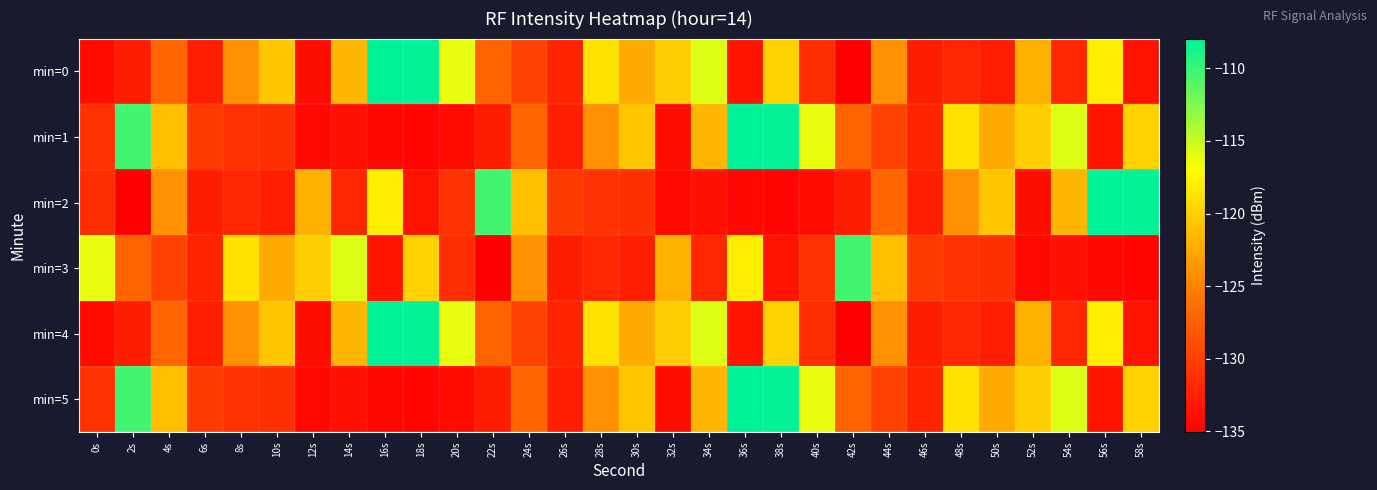

Reading left to right, what are all the values shown in this chart?

min=0: 0s=-134.1	2s=-132.7	4s=-127.1	6s=-132.5	8s=-124.0	10s=-120.6	12s=-134.0	14s=-121.7	16s=-107.9	18s=-108.1	20s=-116.2	22s=-127.2	24s=-129.8	26s=-132.3	28s=-118.8	30s=-122.4	32s=-120.2	34s=-115.8	36s=-133.4	38s=-119.9	40s=-131.4	42s=-135.1	44s=-124.1	46s=-132.7	48s=-132.0	50s=-132.6	52s=-121.9	54s=-132.0	56s=-118.2	58s=-133.5
min=1: 0s=-131.2	2s=-110.3	4s=-121.1	6s=-130.5	8s=-131.2	10s=-131.2	12s=-134.3	14s=-133.8	16s=-134.6	18s=-134.7	20s=-134.1	22s=-132.7	24s=-127.1	26s=-132.5	28s=-124.0	30s=-120.6	32s=-134.0	34s=-121.7	36s=-107.9	38s=-108.1	40s=-116.2	42s=-127.2	44s=-129.8	46s=-132.3	48s=-118.8	50s=-122.4	52s=-120.2	54s=-115.8	56s=-133.4	58s=-119.9
min=2: 0s=-131.4	2s=-135.1	4s=-124.1	6s=-132.7	8s=-132.0	10s=-132.6	12s=-121.9	14s=-132.0	16s=-118.2	18s=-133.5	20s=-131.2	22s=-110.3	24s=-121.1	26s=-130.5	28s=-131.2	30s=-131.2	32s=-134.3	34s=-133.8	36s=-134.6	38s=-134.7	40s=-134.1	42s=-132.7	44s=-127.1	46s=-132.5	48s=-124.0	50s=-120.6	52s=-134.0	54s=-121.7	56s=-107.9	58s=-108.1
min=3: 0s=-116.2	2s=-127.2	4s=-129.8	6s=-132.3	8s=-118.8	10s=-122.4	12s=-120.2	14s=-115.8	16s=-133.4	18s=-119.9	20s=-131.4	22s=-135.1	24s=-124.1	26s=-132.7	28s=-132.0	30s=-132.6	32s=-121.9	34s=-132.0	36s=-118.2	38s=-133.5	40s=-131.2	42s=-110.3	44s=-121.1	46s=-130.5	48s=-131.2	50s=-131.2	52s=-134.3	54s=-133.8	56s=-134.6	58s=-134.7
min=4: 0s=-134.1	2s=-132.7	4s=-127.1	6s=-132.5	8s=-124.0	10s=-120.6	12s=-134.0	14s=-121.7	16s=-107.9	18s=-108.1	20s=-116.2	22s=-127.2	24s=-129.8	26s=-132.3	28s=-118.8	30s=-122.4	32s=-120.2	34s=-115.8	36s=-133.4	38s=-119.9	40s=-131.4	42s=-135.1	44s=-124.1	46s=-132.7	48s=-132.0	50s=-132.6	52s=-121.9	54s=-132.0	56s=-118.2	58s=-133.5
min=5: 0s=-131.2	2s=-110.3	4s=-121.1	6s=-130.5	8s=-131.2	10s=-131.2	12s=-134.3	14s=-133.8	16s=-134.6	18s=-134.7	20s=-134.1	22s=-132.7	24s=-127.1	26s=-132.5	28s=-124.0	30s=-120.6	32s=-134.0	34s=-121.7	36s=-107.9	38s=-108.1	40s=-116.2	42s=-127.2	44s=-129.8	46s=-132.3	48s=-118.8	50s=-122.4	52s=-120.2	54s=-115.8	56s=-133.4	58s=-119.9